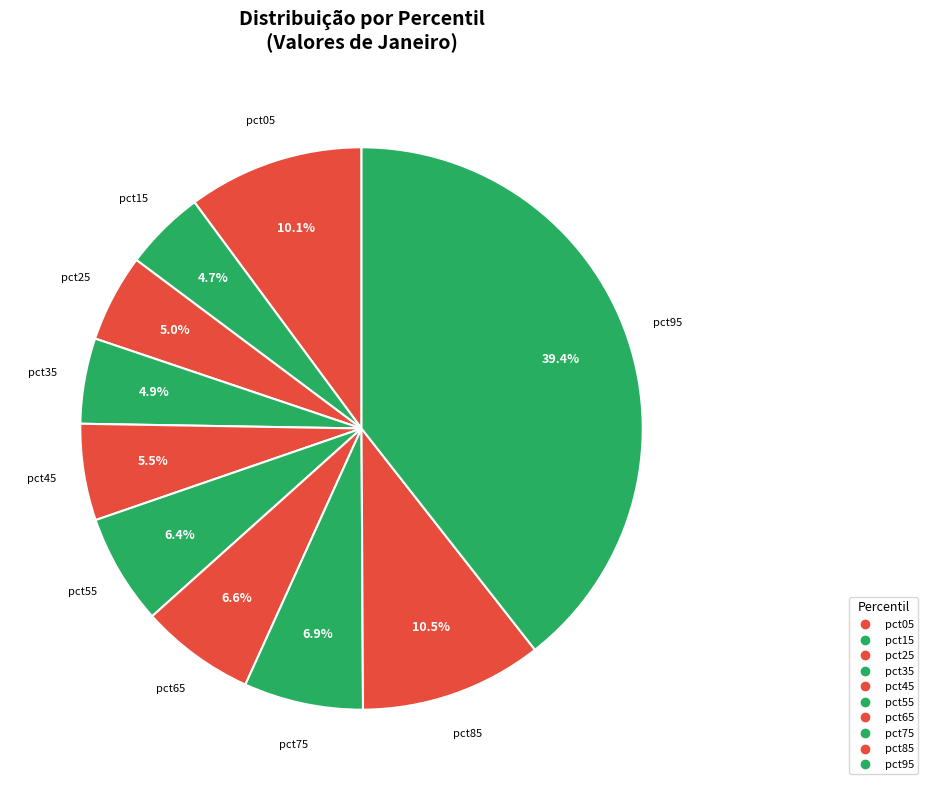

To the nearest percent, what is the combined percentage of pct15 and pct25?

10%